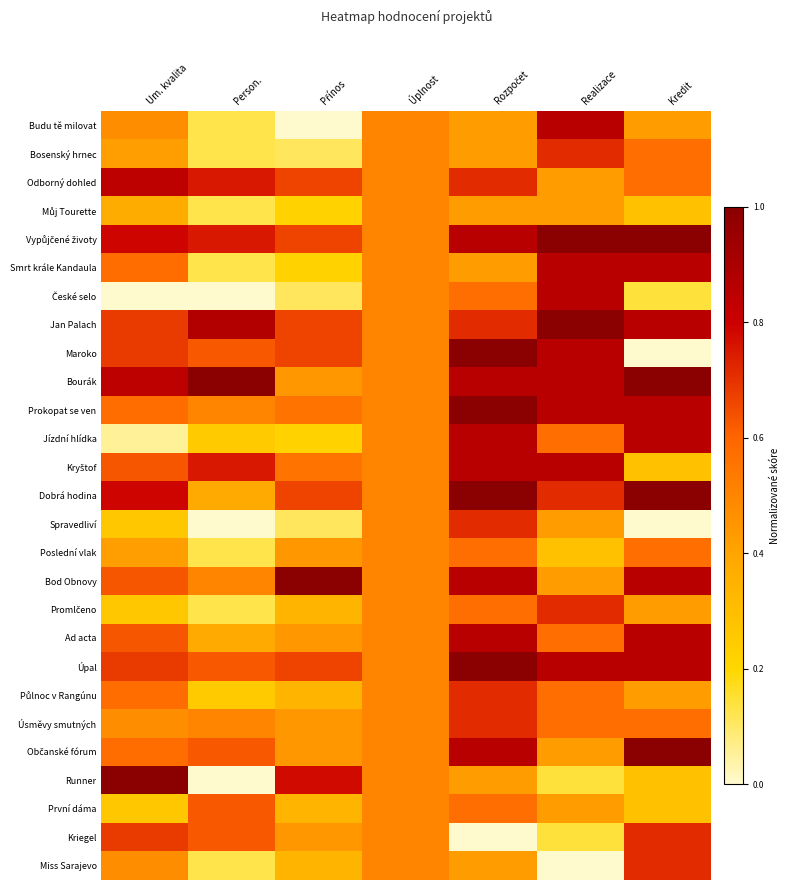

At Úplnost, list the series in order from largest to smallest.

Budu tě milovat, Bosenský hrnec, Odborný dohled, Můj Tourette, Vypůjčené životy, Smrt krále Kandaula, České selo, Jan Palach, Maroko, Bourák, Prokopat se ven, Jízdní hlídka, Kryštof, Dobrá hodina, Spravedliví, Poslední vlak, Bod Obnovy, Promlčeno, Ad acta, Úpal, Půlnoc v Rangúnu, Úsměvy smutných, Občanské fórum, Runner, První dáma, Kriegel, Miss Sarajevo